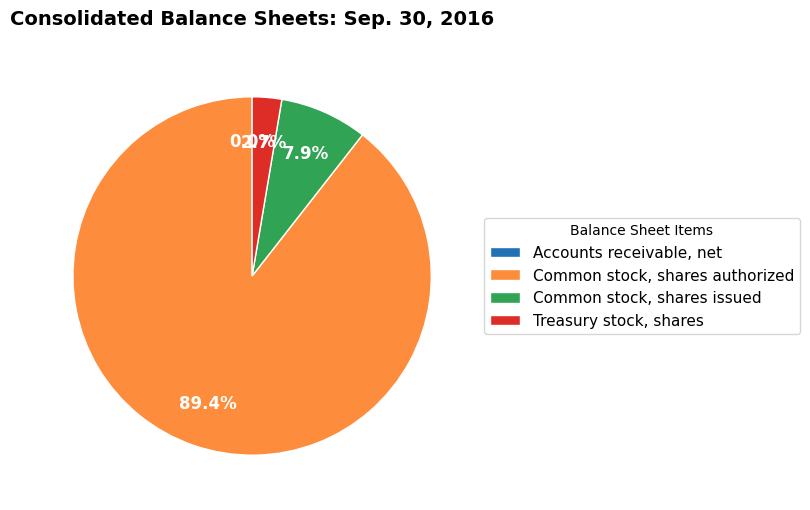

Which category has the biggest portion of the pie?

Common stock, shares authorized